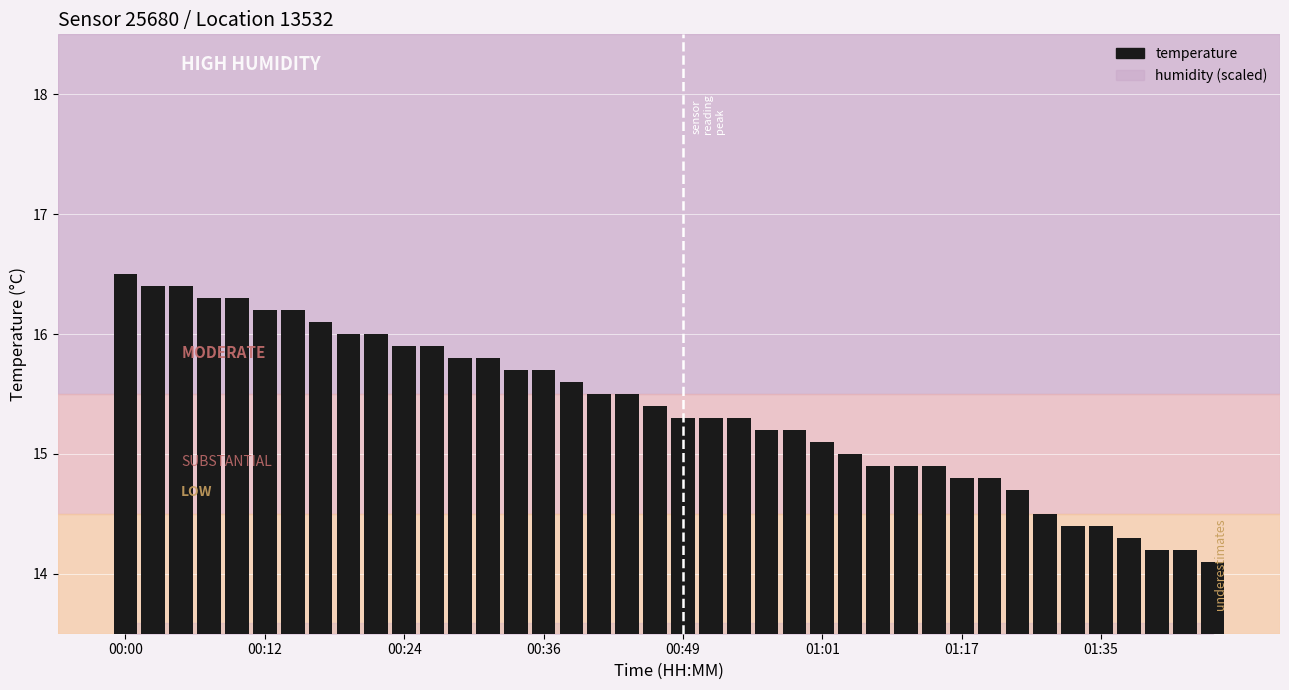

Reading left to right, transcribe all the data shown in this chart.

16.5	16.4	16.4	16.3	16.3	16.2	16.2	16.1	16.0	16.0	15.9	15.9	15.8	15.8	15.7	15.7	15.6	15.5	15.5	15.4	15.3	15.3	15.3	15.2	15.2	15.1	15.0	14.9	14.9	14.9	14.8	14.8	14.7	14.5	14.4	14.4	14.3	14.2	14.2	14.1